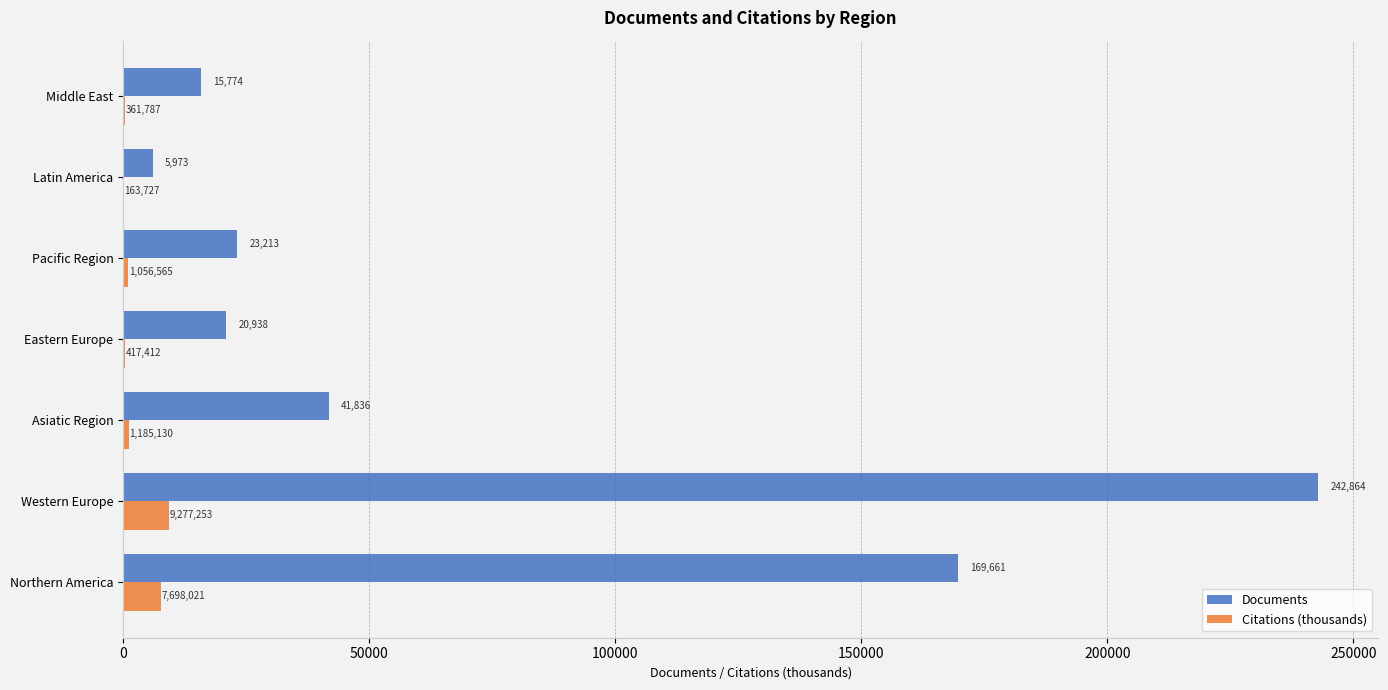

Between Northern America and Pacific Region, which series saw the biggest shift?

Documents